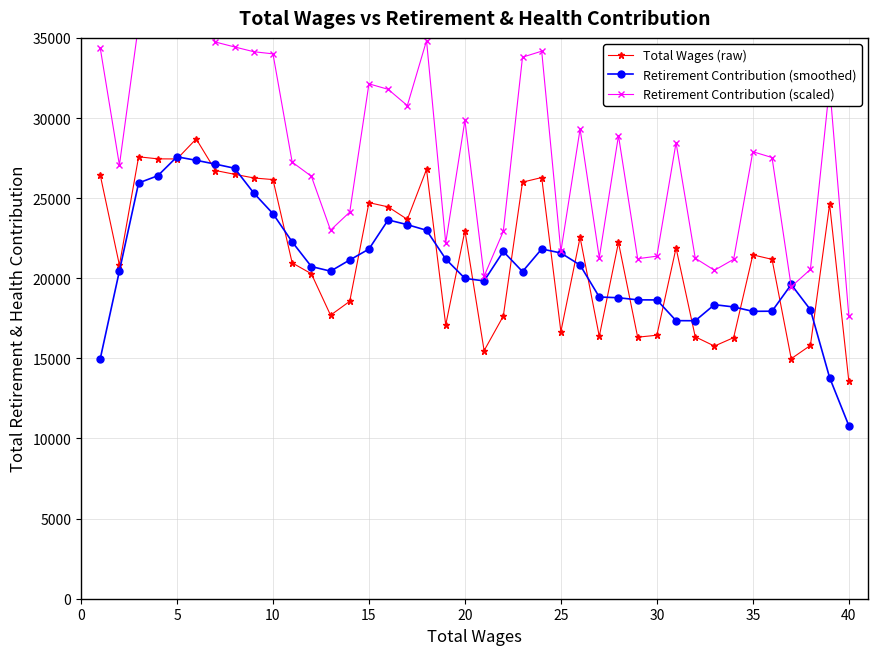

At how many categories does at least one series exceed 27458?

22